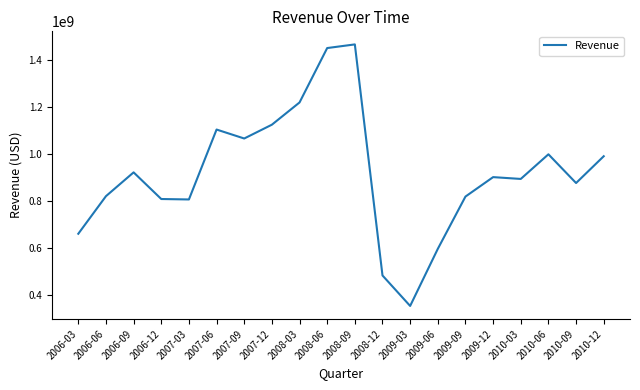

What is the ratio of the value at 2008-03 to the value at 2007-03?

1.5